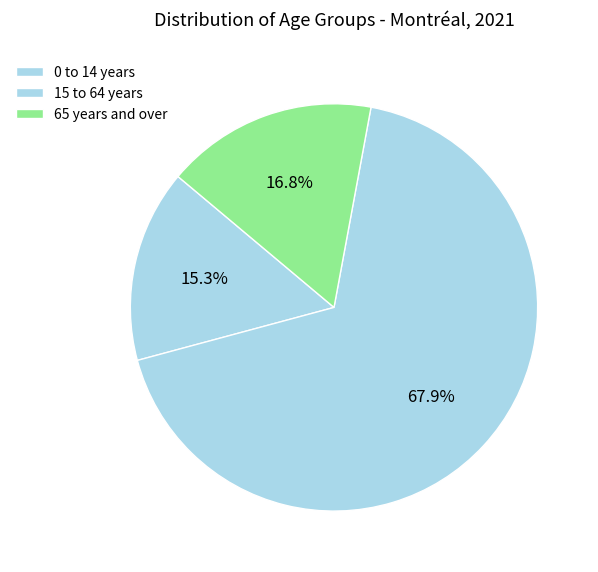

Rank the categories by value from highest to lowest.

15 to 64 years, 65 years and over, 0 to 14 years